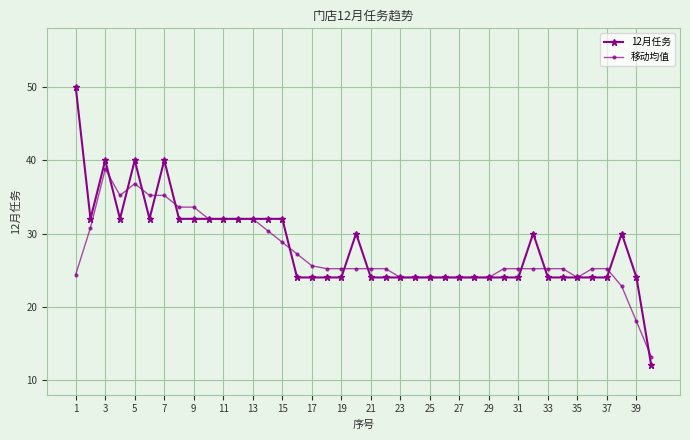

How many lines are shown in the chart?

2